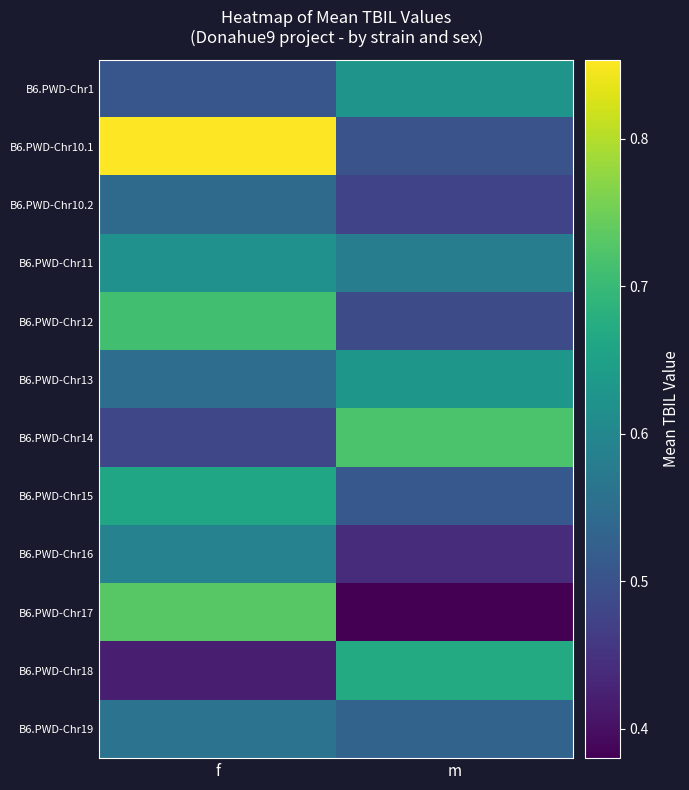

Reading left to right, transcribe all the data shown in this chart.

B6.PWD-Chr1: f=0.5	m=0.6
B6.PWD-Chr10.1: f=0.9	m=0.5
B6.PWD-Chr10.2: f=0.5	m=0.5
B6.PWD-Chr11: f=0.6	m=0.6
B6.PWD-Chr12: f=0.7	m=0.5
B6.PWD-Chr13: f=0.6	m=0.6
B6.PWD-Chr14: f=0.5	m=0.7
B6.PWD-Chr15: f=0.7	m=0.5
B6.PWD-Chr16: f=0.6	m=0.4
B6.PWD-Chr17: f=0.7	m=0.4
B6.PWD-Chr18: f=0.4	m=0.7
B6.PWD-Chr19: f=0.6	m=0.5